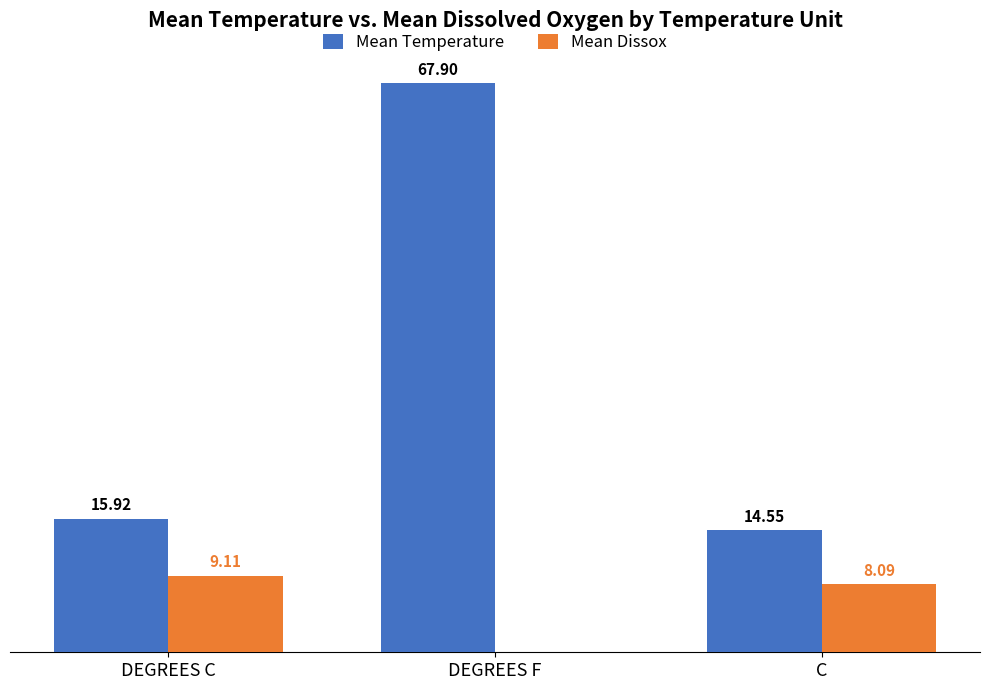

At which category is the sum across all series the highest?

DEGREES F